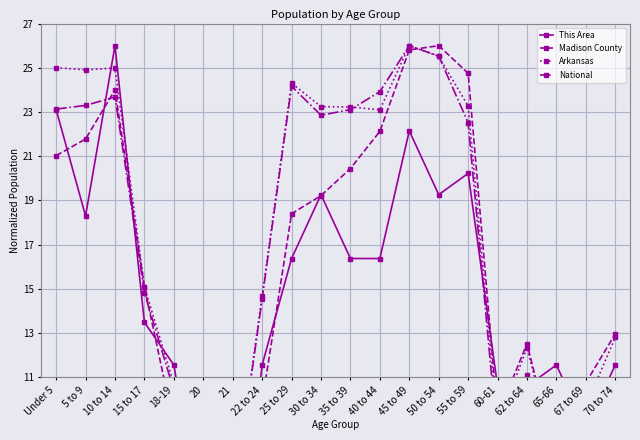

Between which two adjacent categories do Madison County and This Area first intersect?

Under 5 and 5 to 9